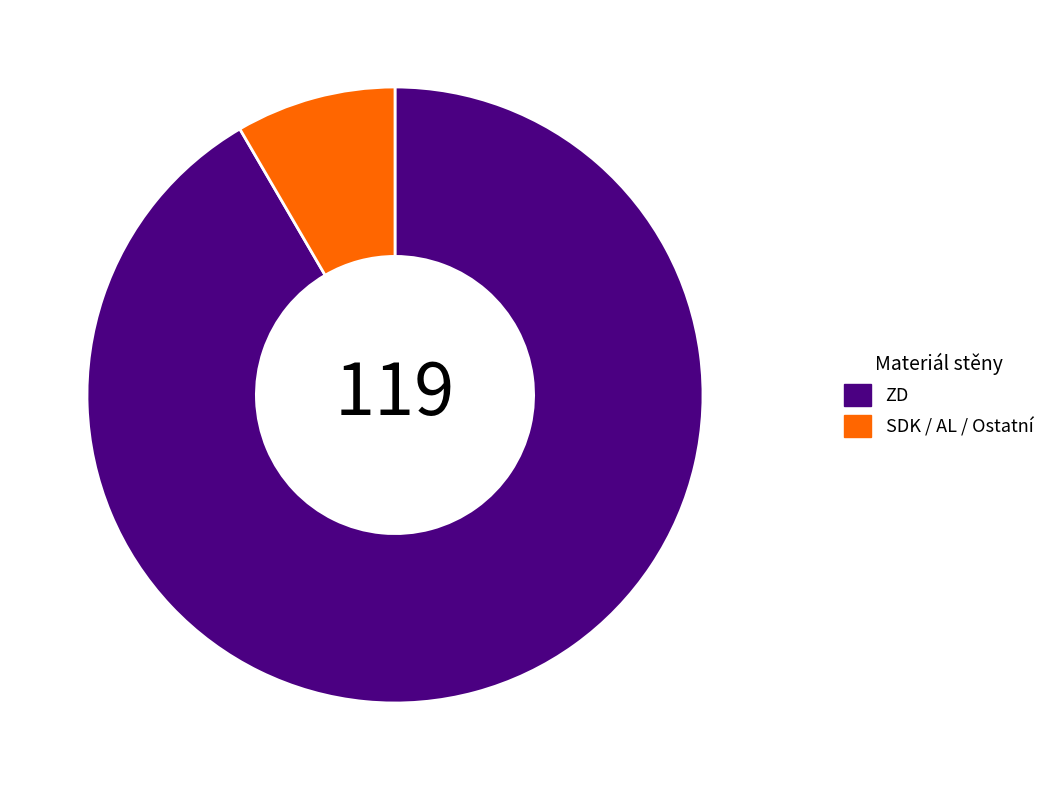

Combined, do ZD and SDK / AL / Ostatní account for over 50%?

Yes